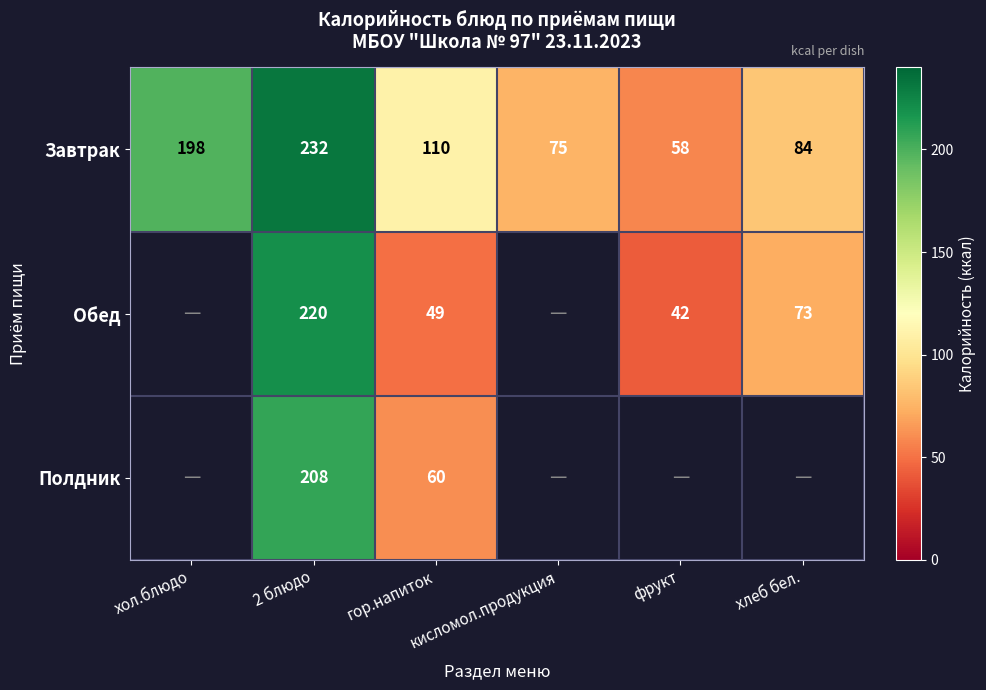

Where does the Завтрак series first go above 110?

хол.блюдо